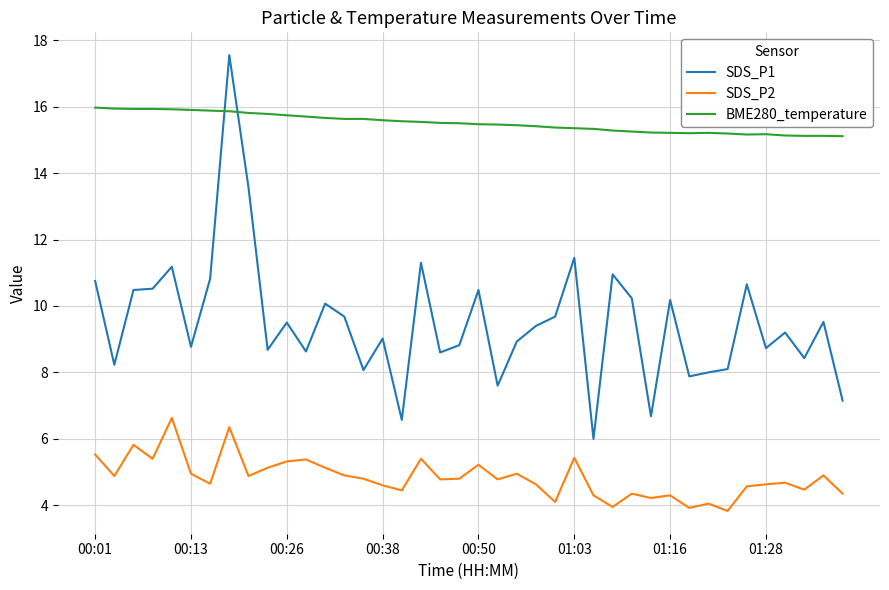

Which series has the largest total across all categories?

BME280_temperature